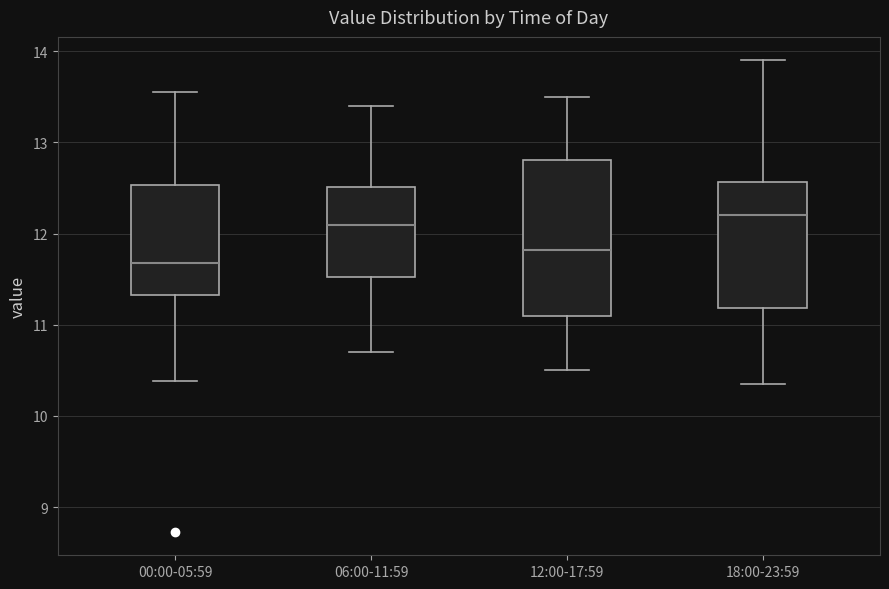

Reading left to right, read every box against the y-axis: the position of its median line, the range the box covers, and the ends of its whiskers. The values are not printed on the chart, so give them approximately, as read against the axis.

00:00-05:59: median 11.7, box 11.3 to 12.5, whiskers 10.4 to 13.6
06:00-11:59: median 12.1, box 11.5 to 12.5, whiskers 10.7 to 13.4
12:00-17:59: median 11.8, box 11.1 to 12.8, whiskers 10.5 to 13.5
18:00-23:59: median 12.2, box 11.2 to 12.6, whiskers 10.4 to 13.9